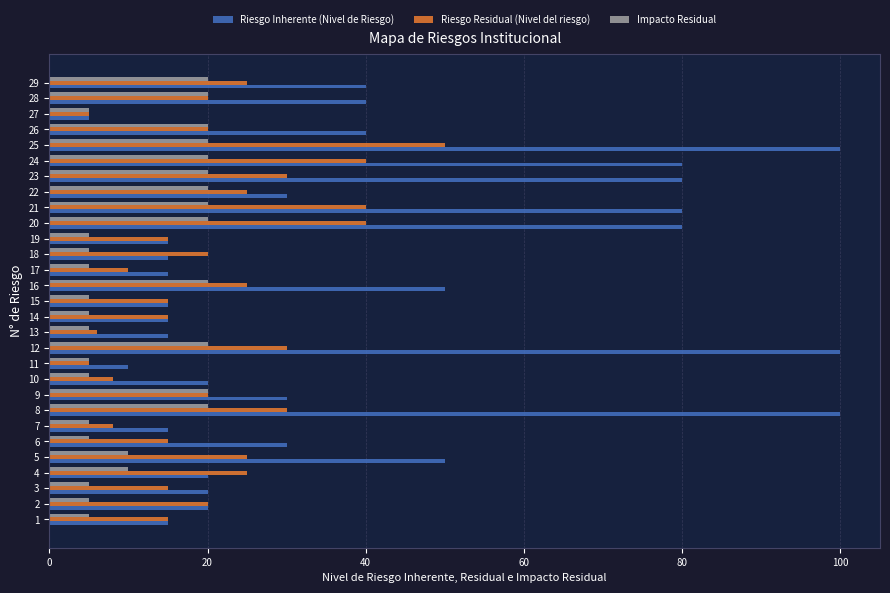

Which series has the widest spread of values?

Riesgo Inherente (Nivel de Riesgo)